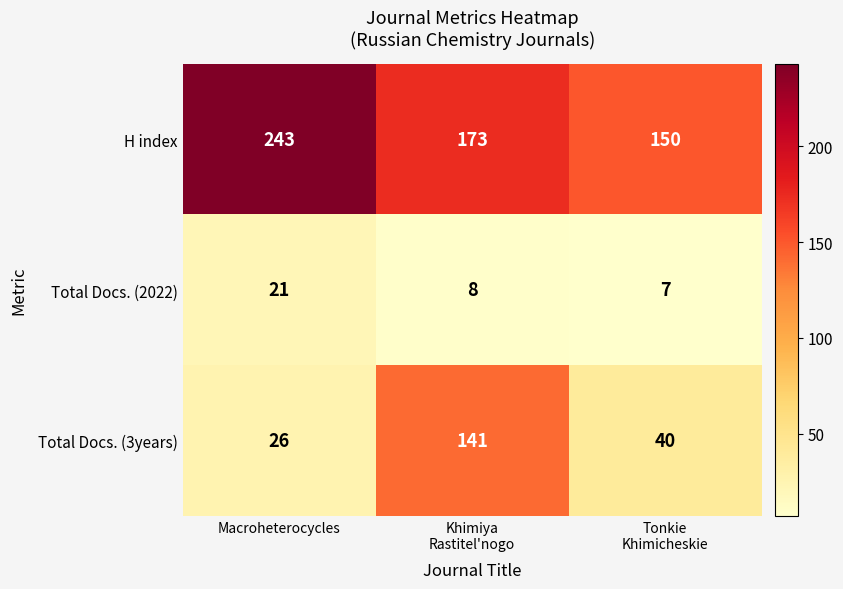

Reading left to right, extract all data points from this chart.

H index: 243	173	150
Total Docs. (2022): 21	8	7
Total Docs. (3years): 26	141	40